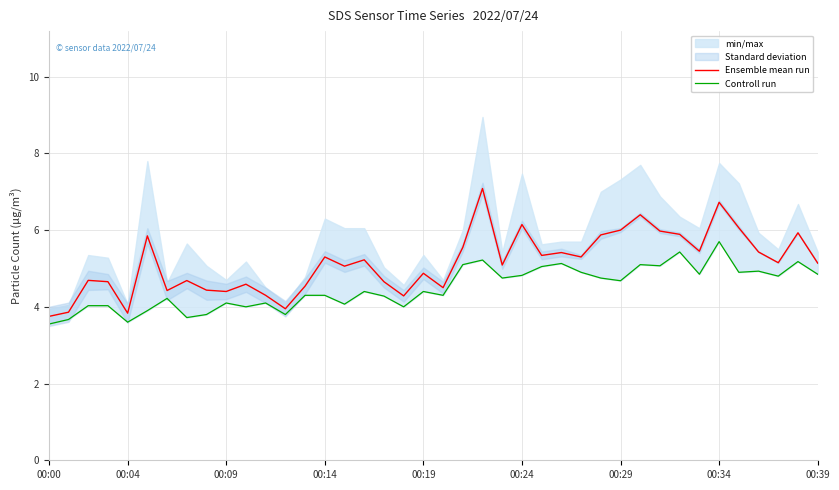

List the series in order of their peak value, highest first.

Ensemble mean run, Controll run